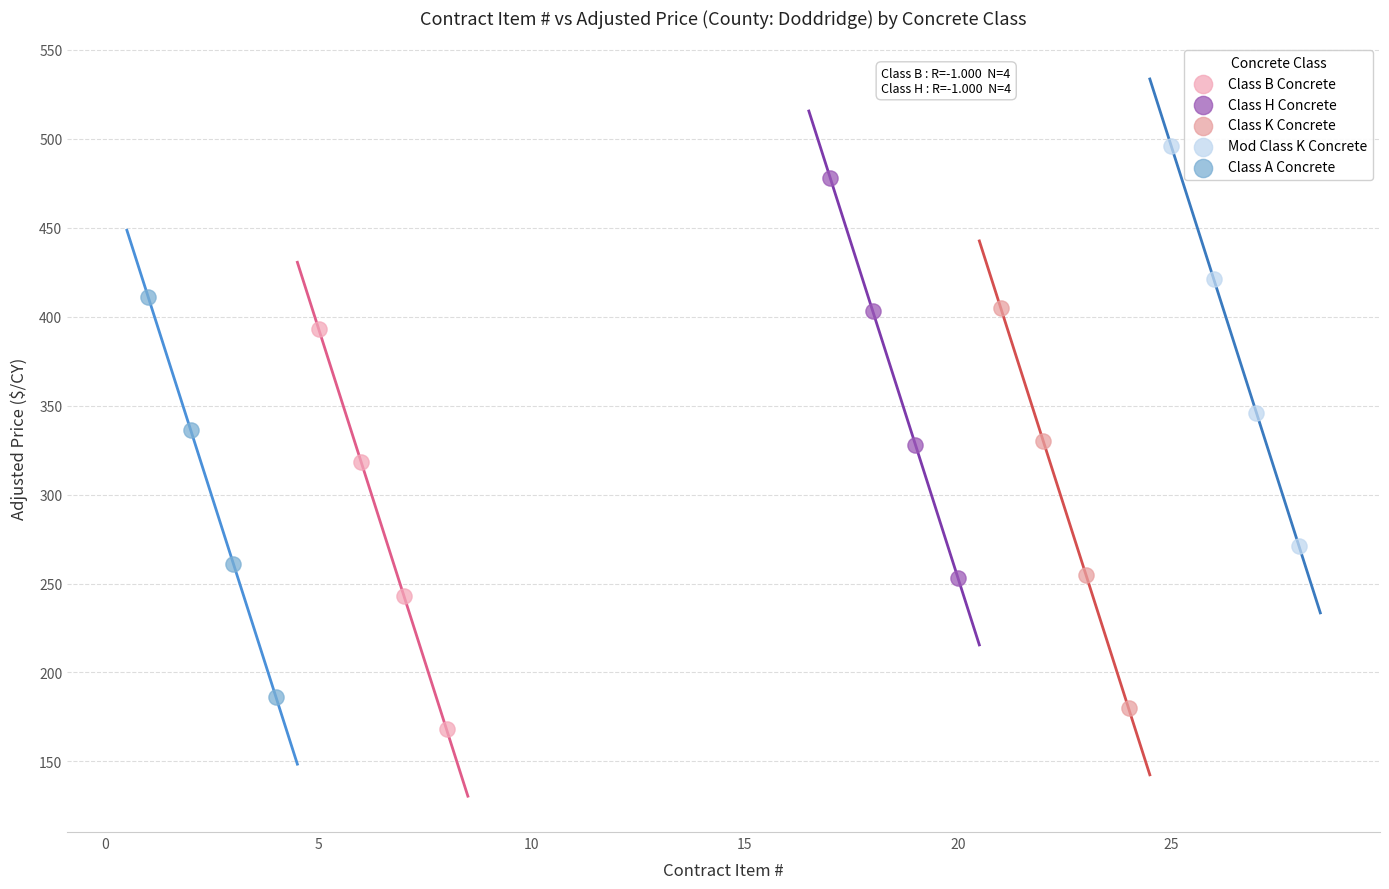

Which series contains the highest Y value?

Mod Class K Concrete